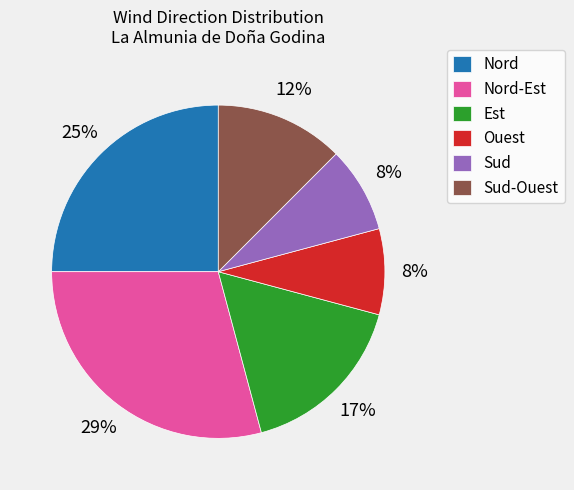

To the nearest percent, what percentage of the pie is Ouest?

8%